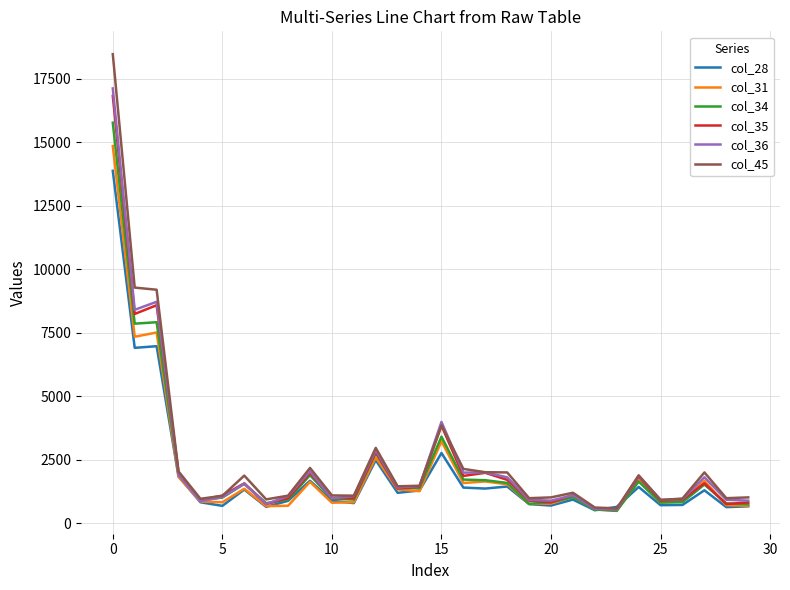

What is the minimum value shown in the chart?

483